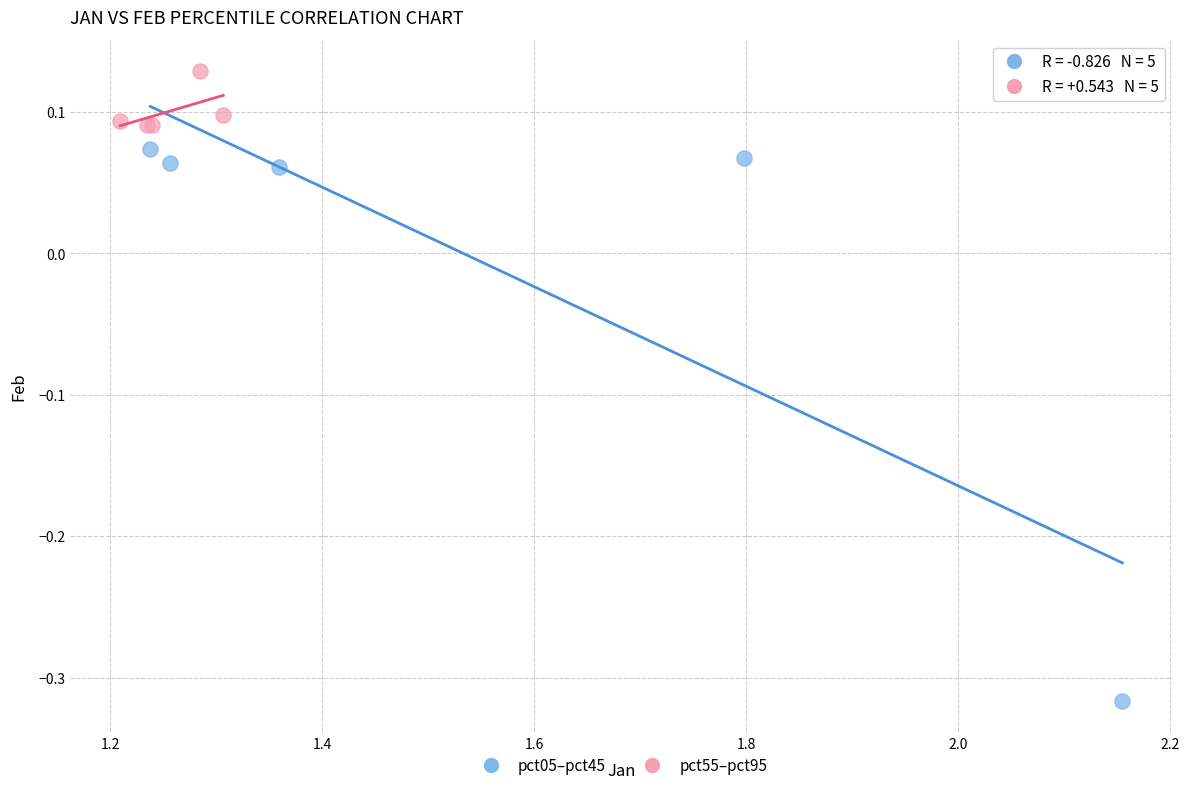

Which series reaches the minimum Y coordinate?

pct05–pct45